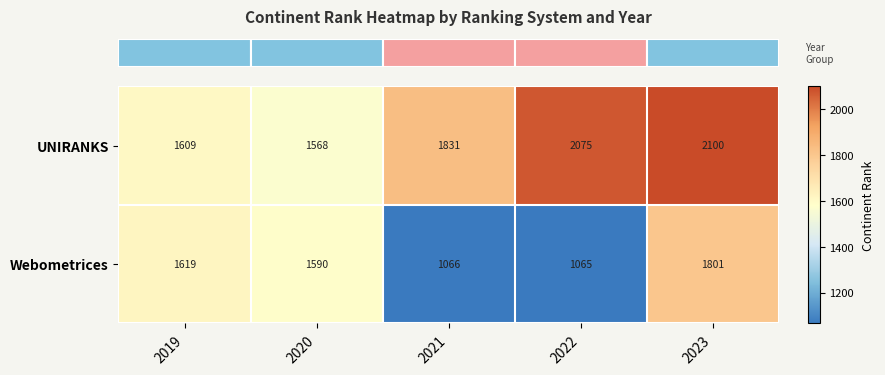

True or false: UNIRANKS has a value of 2726 at 2019.

False